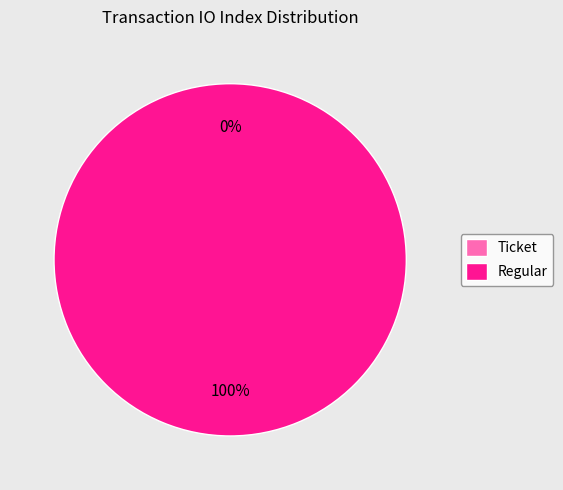

What is the total percentage of Regular (io_index=12) and Ticket (io_index=0)?

100.0%